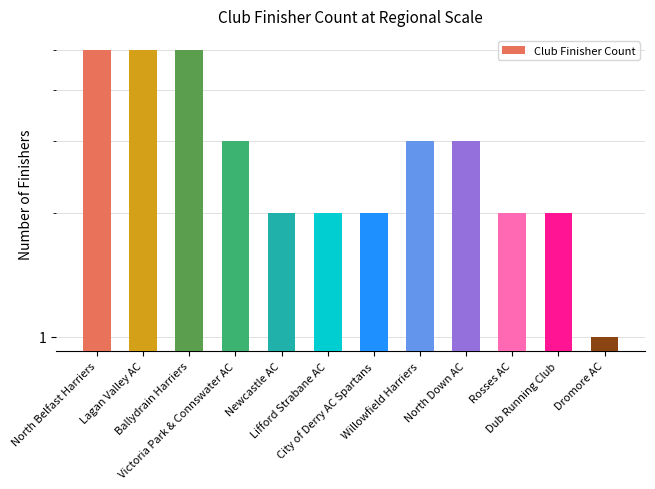

What is the ratio of the value at North Belfast Harriers to the value at Rosses AC?

2.5